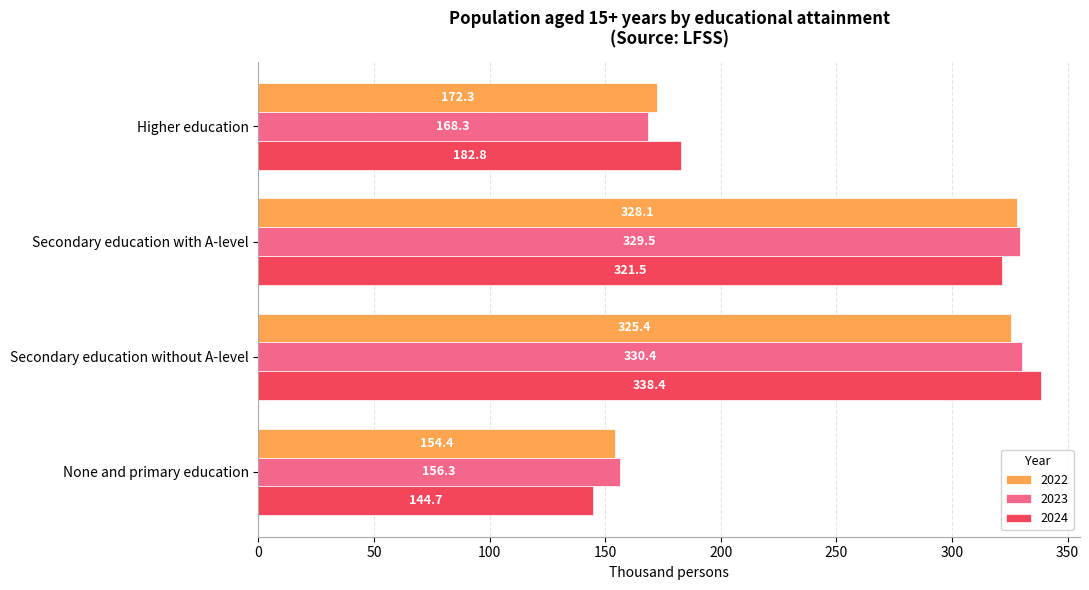

List the series in order of their overall mean, lowest first.

2022, 2023, 2024